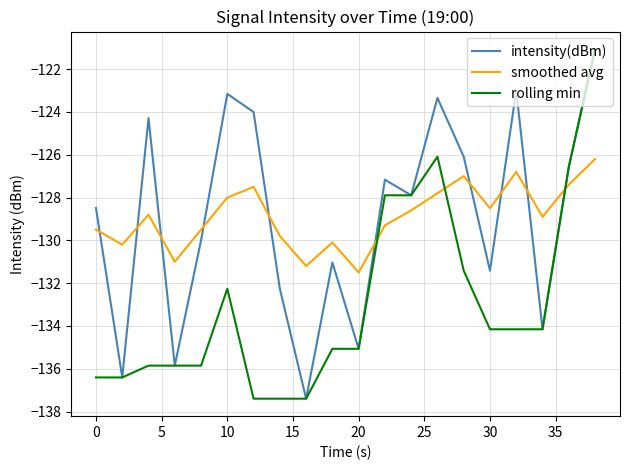

What is the minimum value for smoothed avg?

-131.5